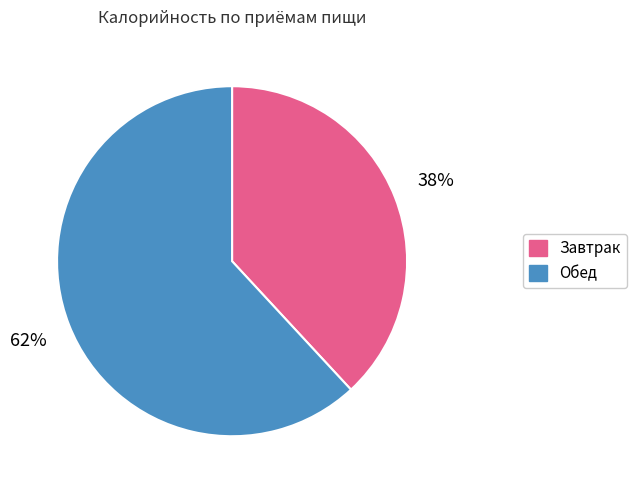

Which has a higher value, Обед or Завтрак?

Обед